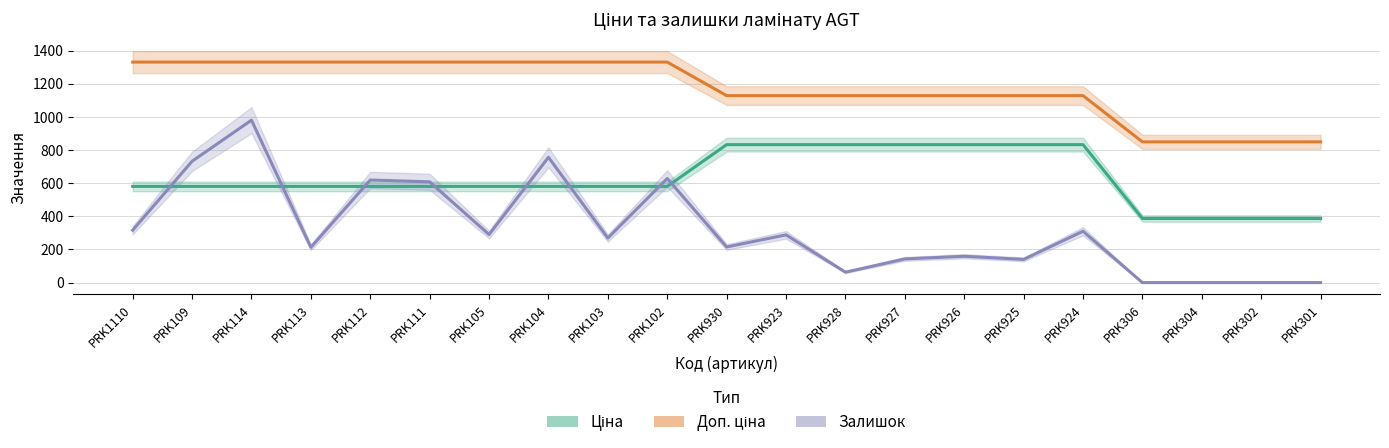

What is the sum of the Залишок values at PRK304 and PRK113?

213.0